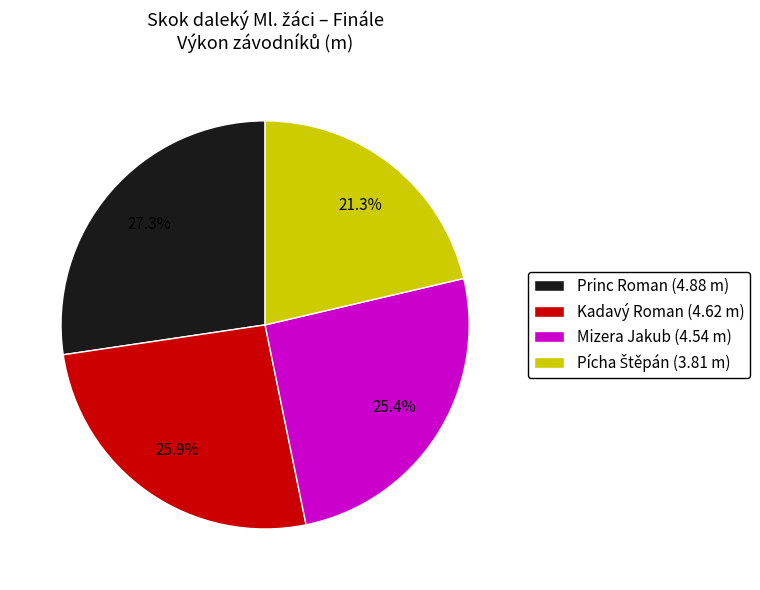

Which category has the biggest portion of the pie?

Princ Roman